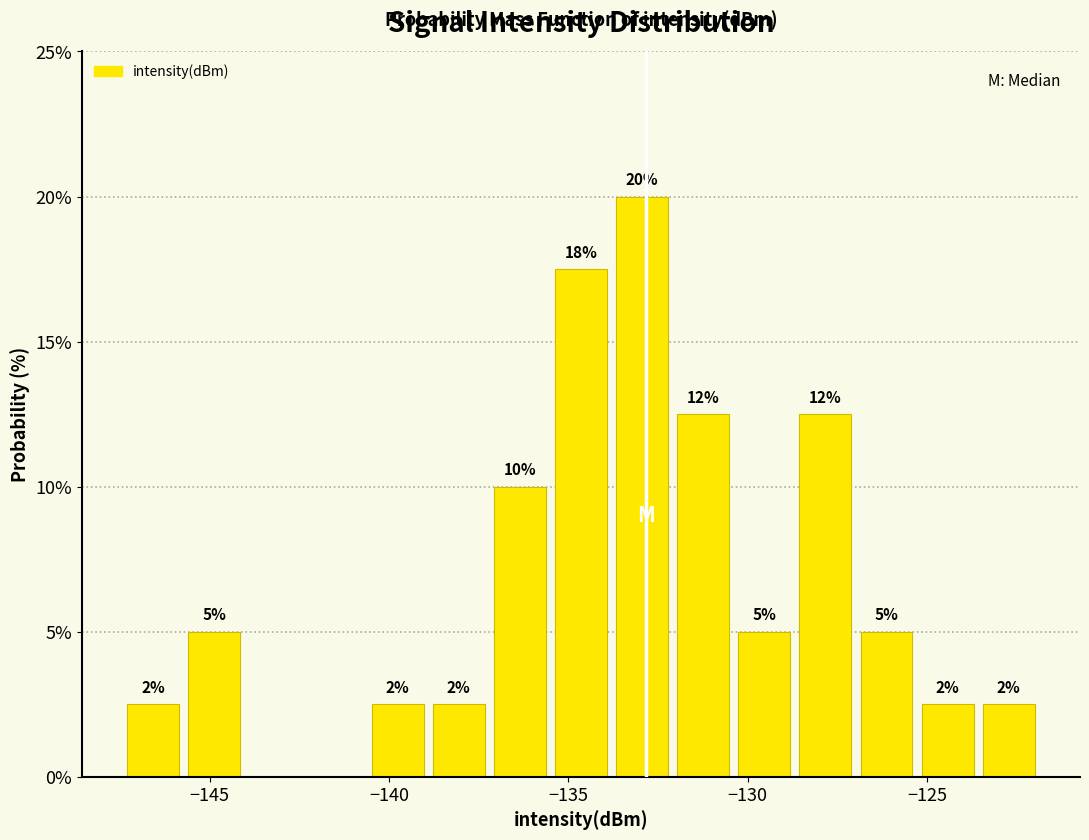

Around what value on the x-axis is the tallest bar? Give the approximate position of its centre, as read against the axis.

-133.0